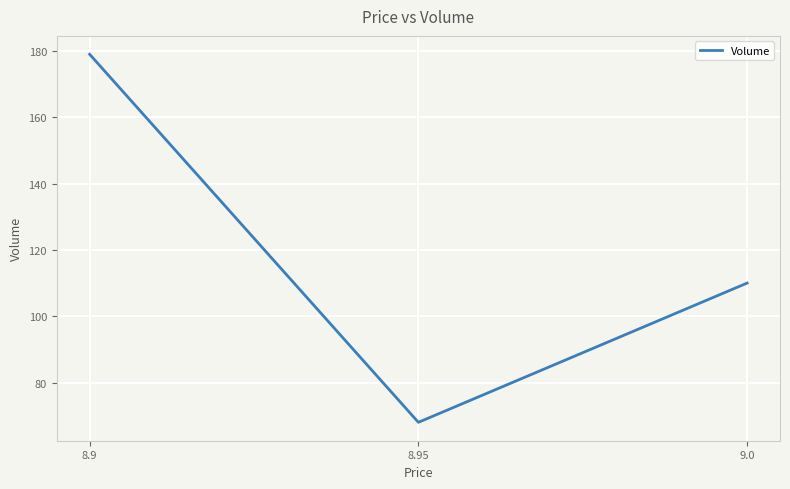

At which label is the value closest to 123?

9.0